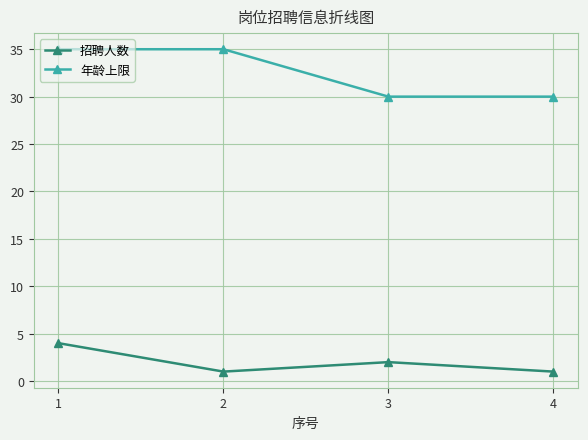

At how many categories does at least one series exceed 32?

2